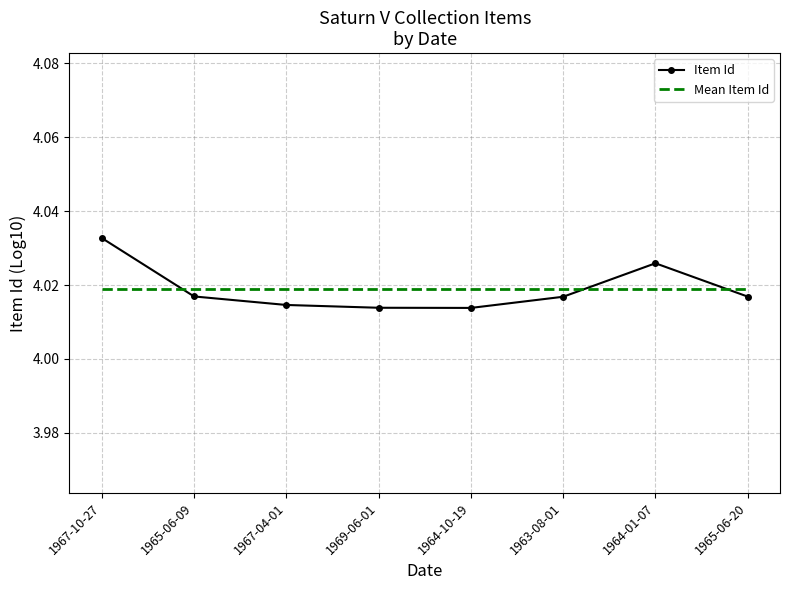

True or false: the data shows 4.0 at 1969-06-01.

True